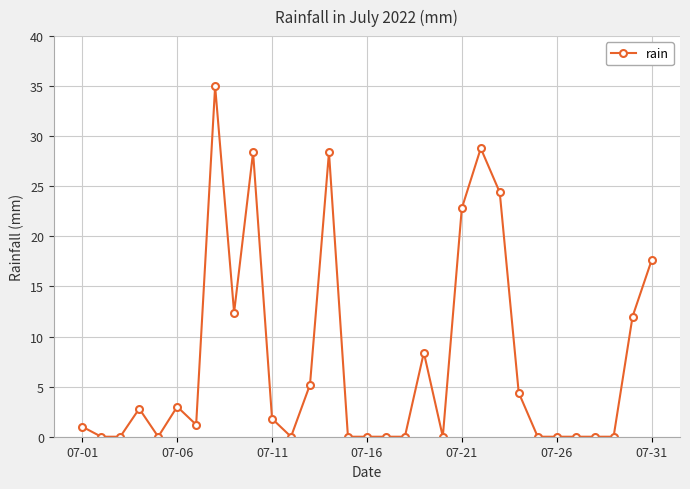

True or false: the data has more than 0 interior local peaks.

True